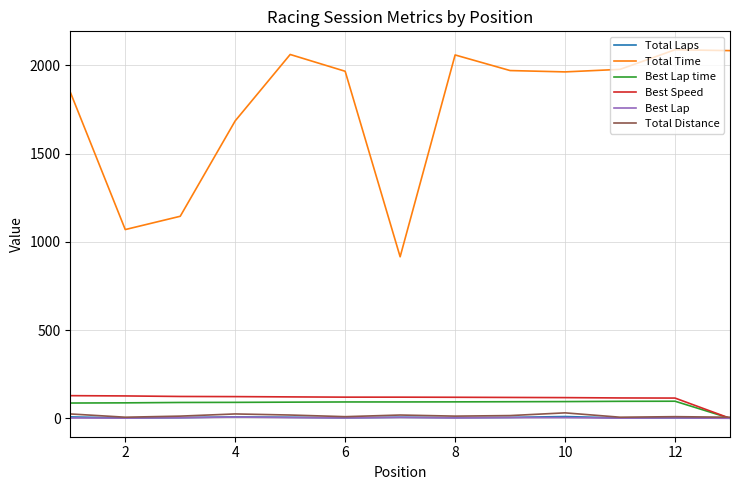

How many times do Total Laps and Best Lap time cross each other?

1